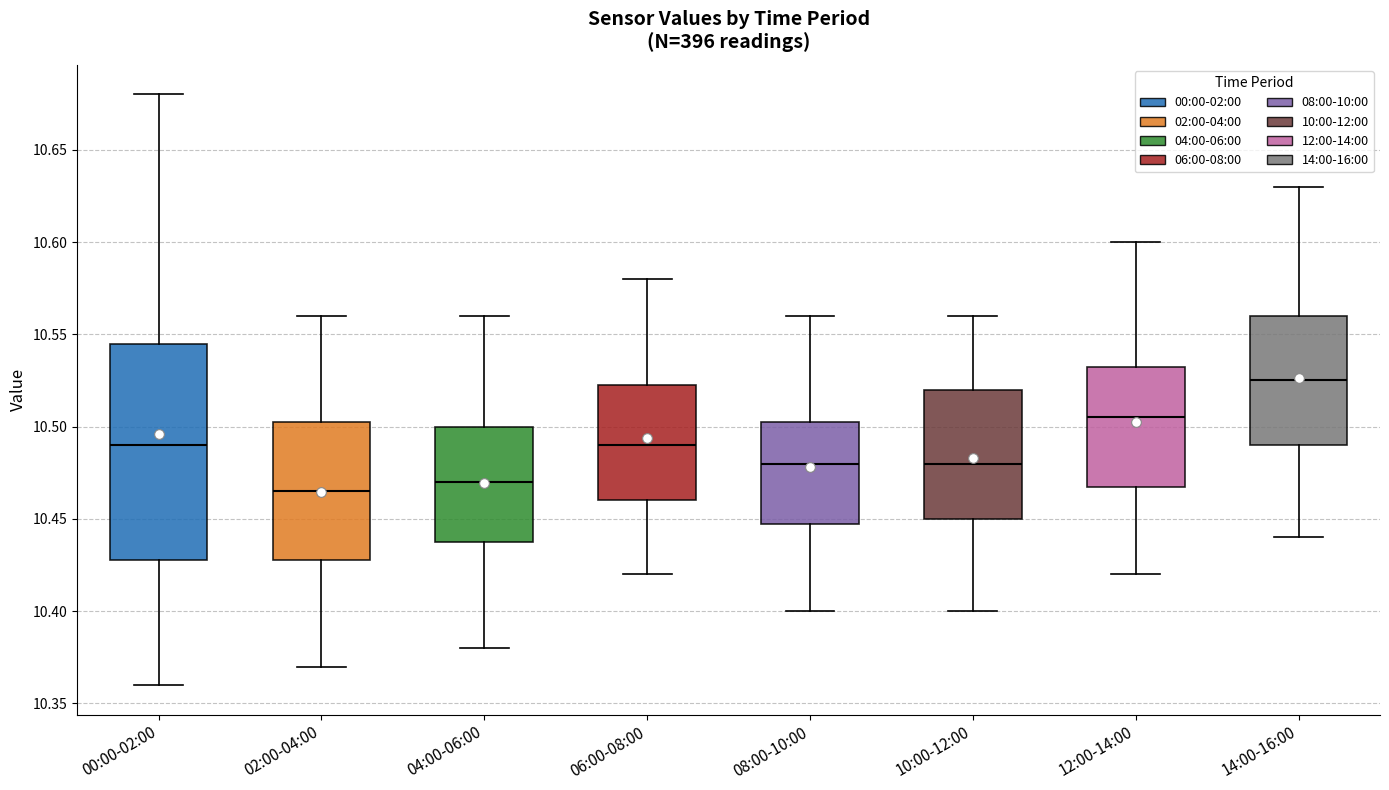

Reading left to right, read every box against the y-axis: the position of its median line, the range the box covers, and the ends of its whiskers. The values are not printed on the chart, so give them approximately, as read against the axis.

00:00-02:00: median 10.490, box 10.430 to 10.545, whiskers 10.360 to 10.680
02:00-04:00: median 10.465, box 10.430 to 10.505, whiskers 10.370 to 10.560
04:00-06:00: median 10.470, box 10.440 to 10.500, whiskers 10.380 to 10.560
06:00-08:00: median 10.490, box 10.460 to 10.525, whiskers 10.420 to 10.580
08:00-10:00: median 10.480, box 10.450 to 10.505, whiskers 10.400 to 10.560
10:00-12:00: median 10.480, box 10.450 to 10.520, whiskers 10.400 to 10.560
12:00-14:00: median 10.505, box 10.470 to 10.535, whiskers 10.420 to 10.600
14:00-16:00: median 10.525, box 10.490 to 10.560, whiskers 10.440 to 10.630